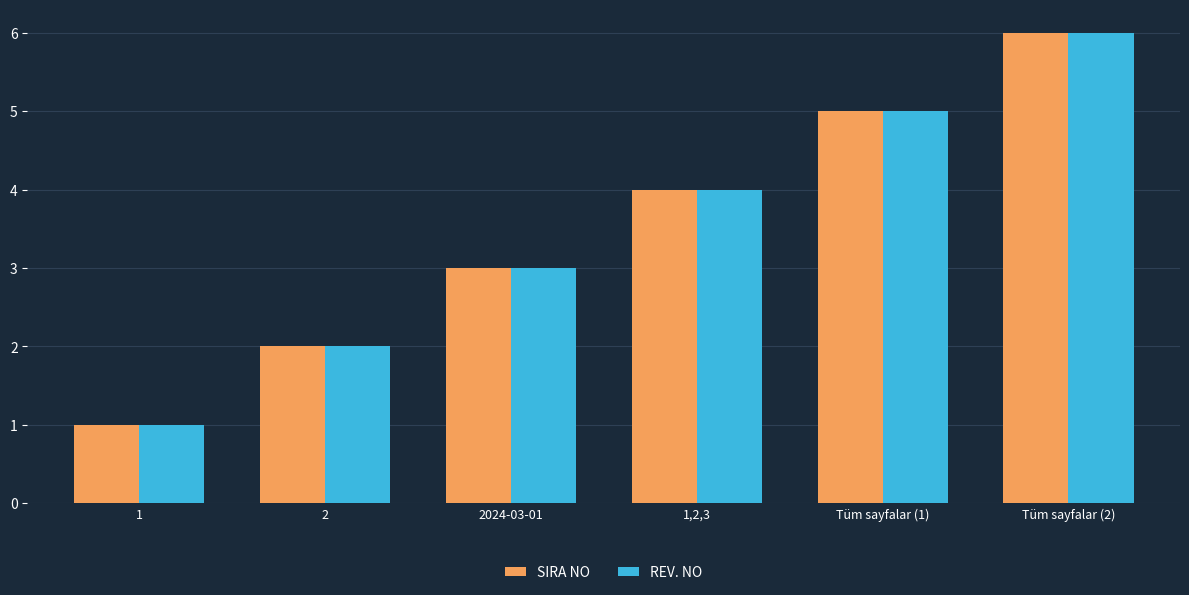

Is the value of SIRA NO at 1,2,3 greater than the value of REV. NO at 1?

Yes